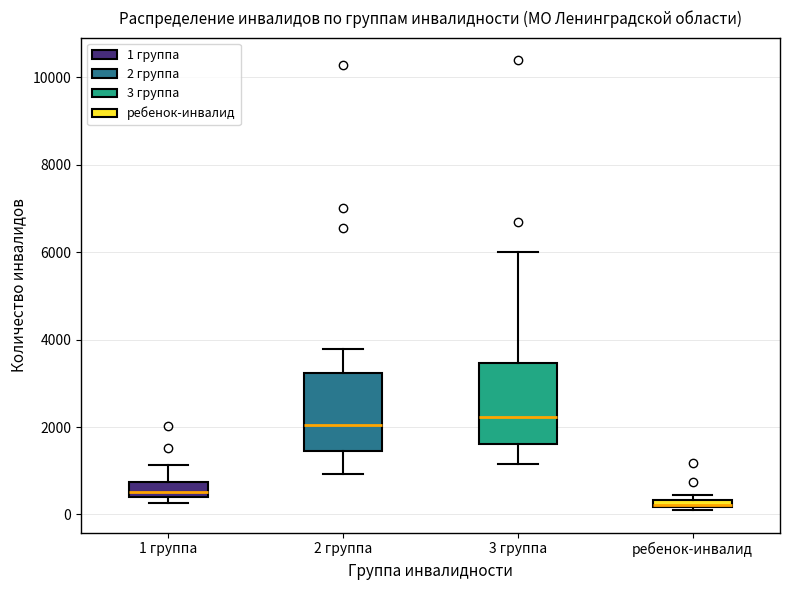

Where does the median line of the box for 1 группа sit on the y-axis? The values are not printed on the chart, so give them approximately, as read against the axis.

600